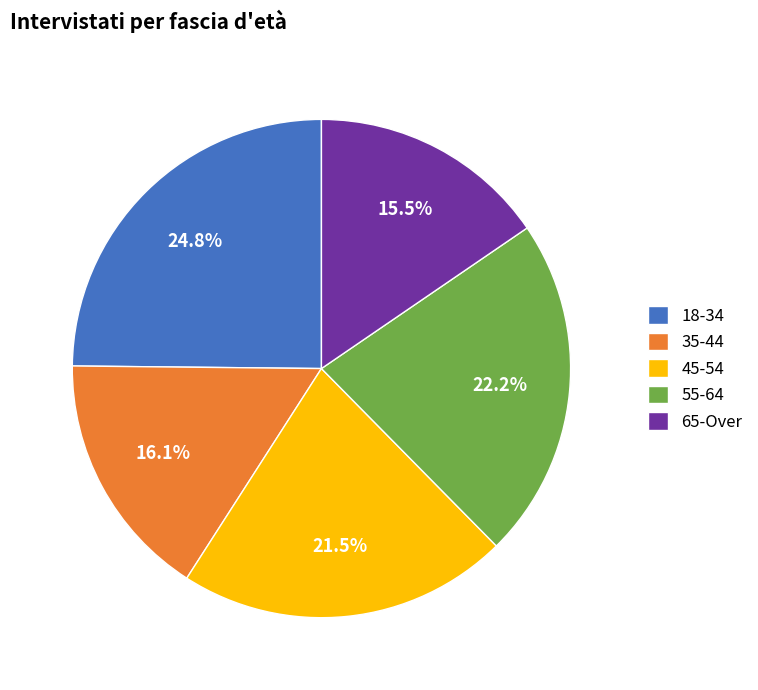

What is the largest slice in the pie chart?

18-34